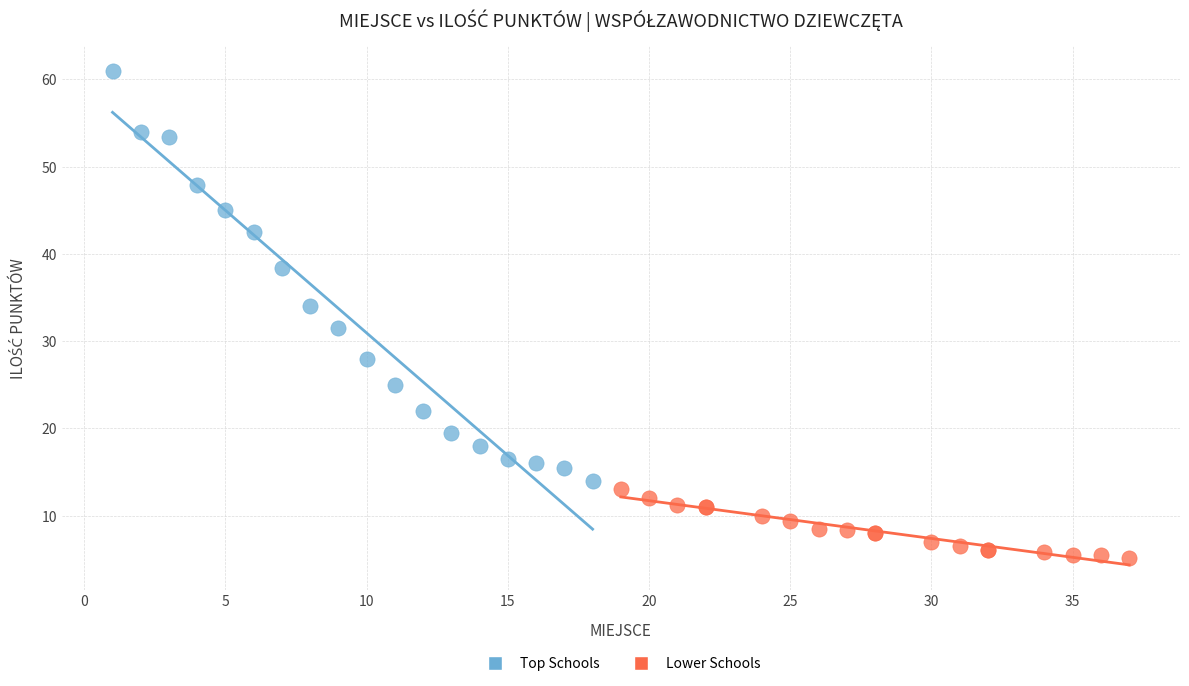

Which series has the largest Y range (max minus min)?

Top Schools